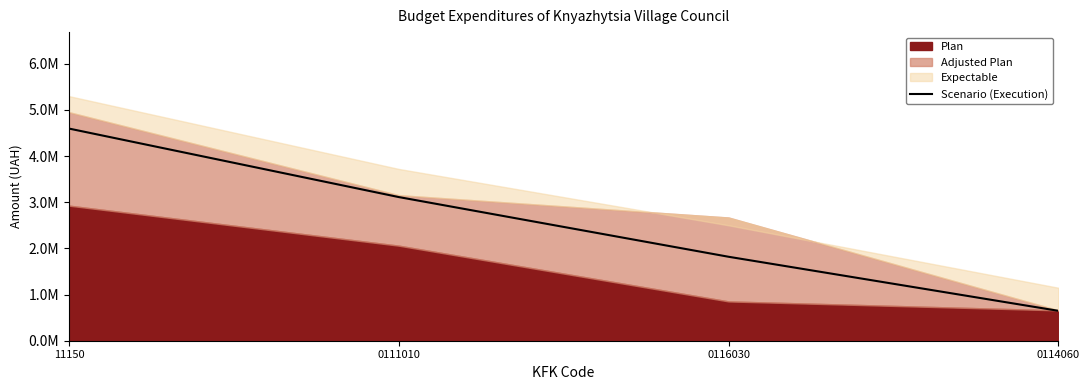

What is the smallest value displayed?

647496.0